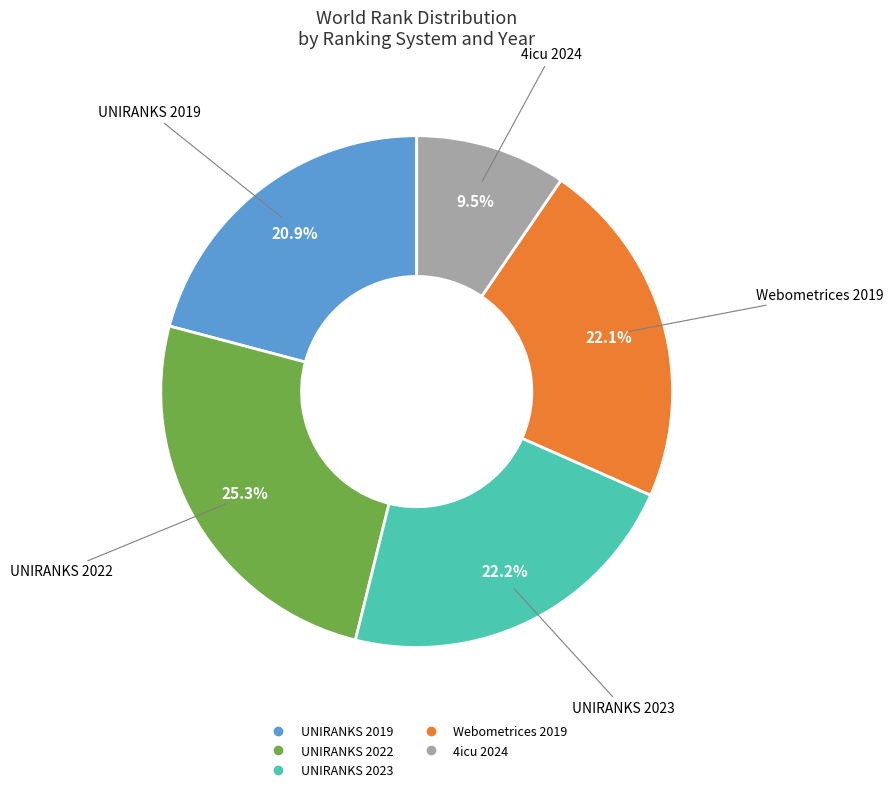

What is the ratio of the value at UNIRANKS 2019 to the value at 4icu 2024?

2.2